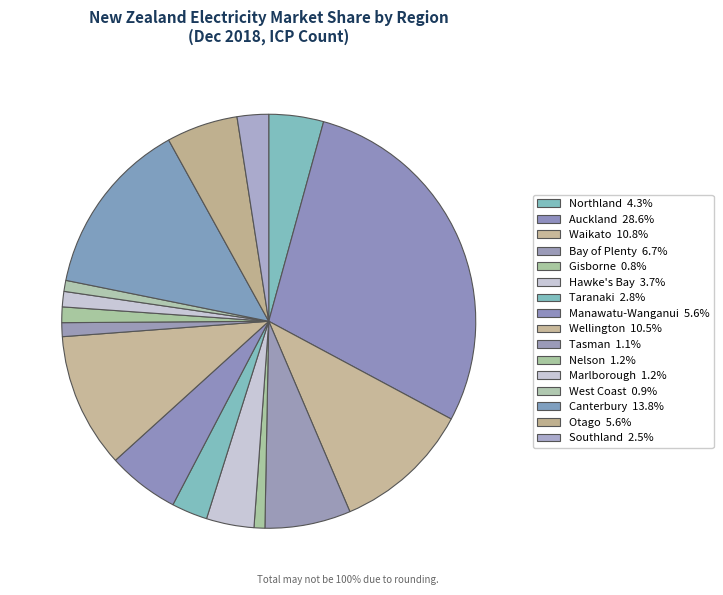

Approximately how many times larger is the value at Taranaki compared to Otago?

0.5